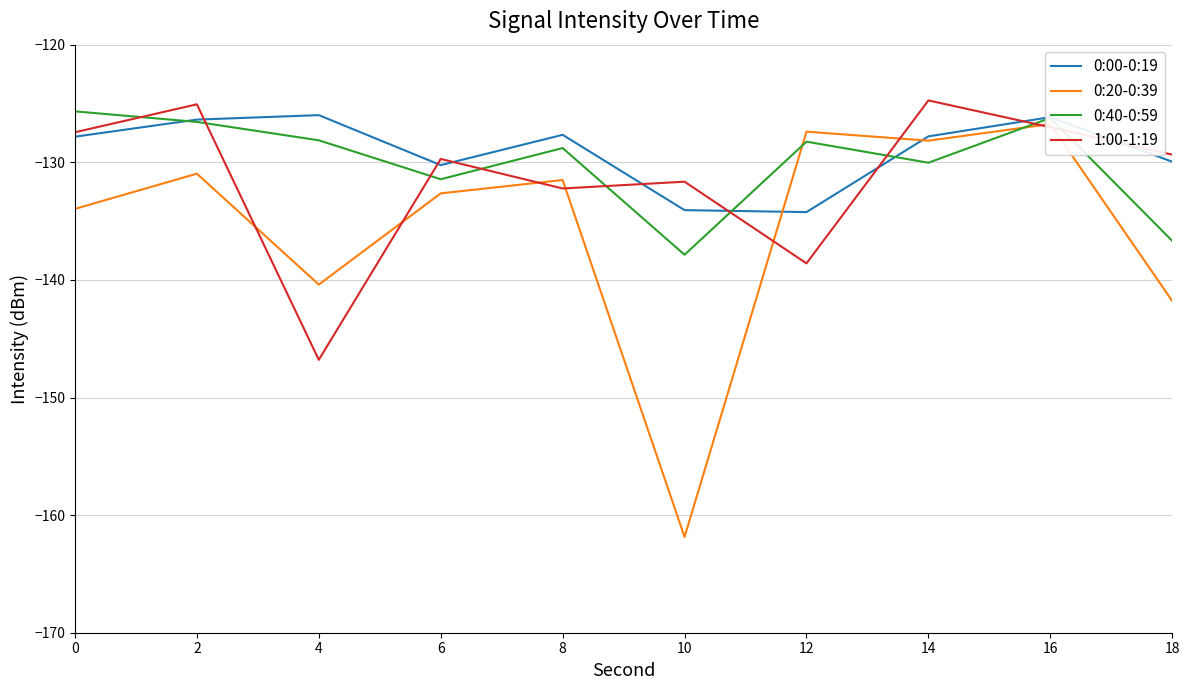

How many interior local valleys does the 0:00-0:19 series have?

2